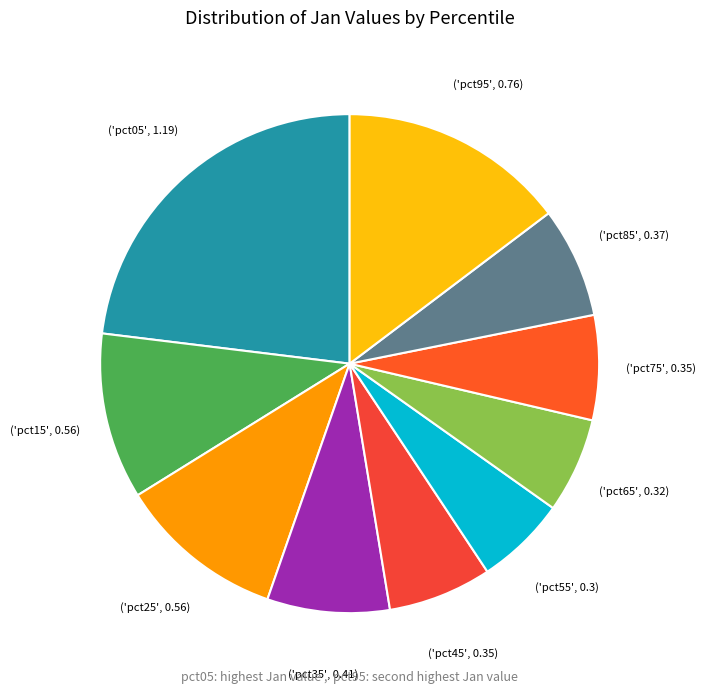

Which category has the smallest portion of the pie?

pct55